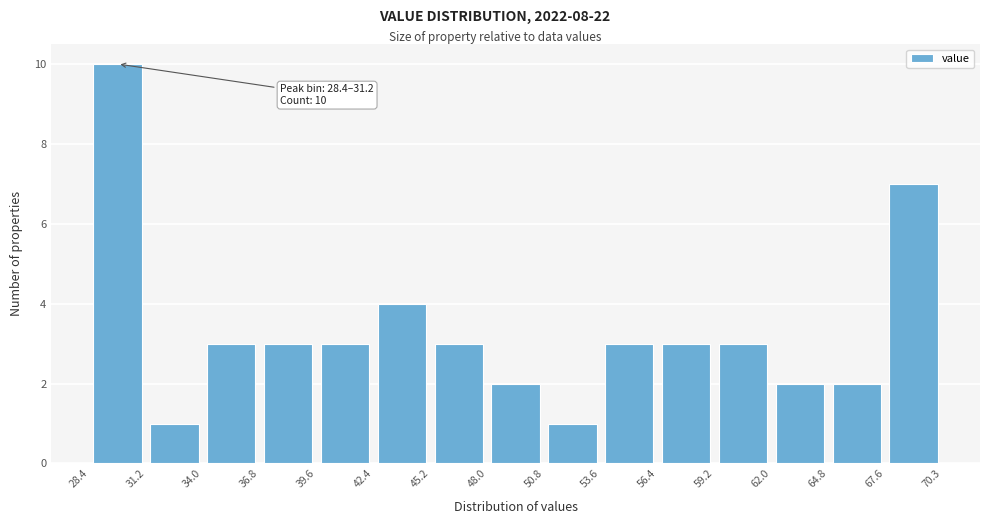

Over which range of the x-axis is the bar tallest?

28.4 to 31.2